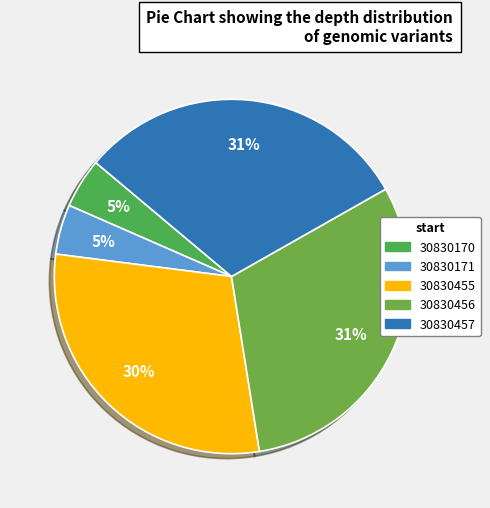

What is the ratio of the value at 30830457 to the value at 30830456?

1.0